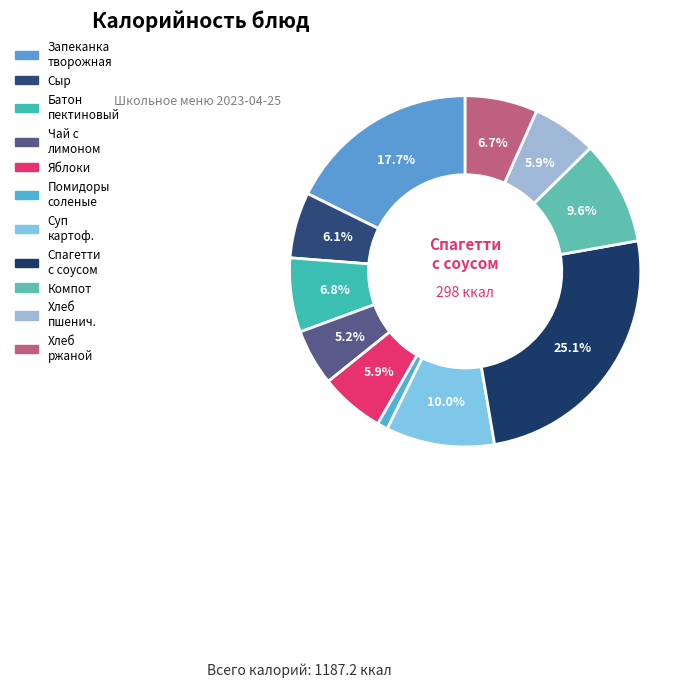

Count the number of slices in the pie.

11